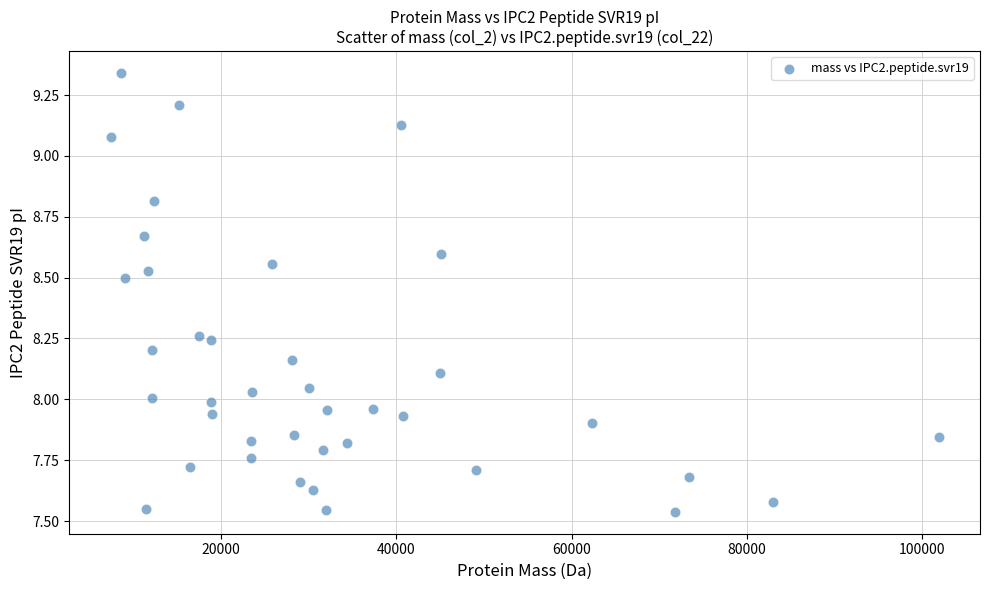

What is the range of X values (max minus min)?

94430.4